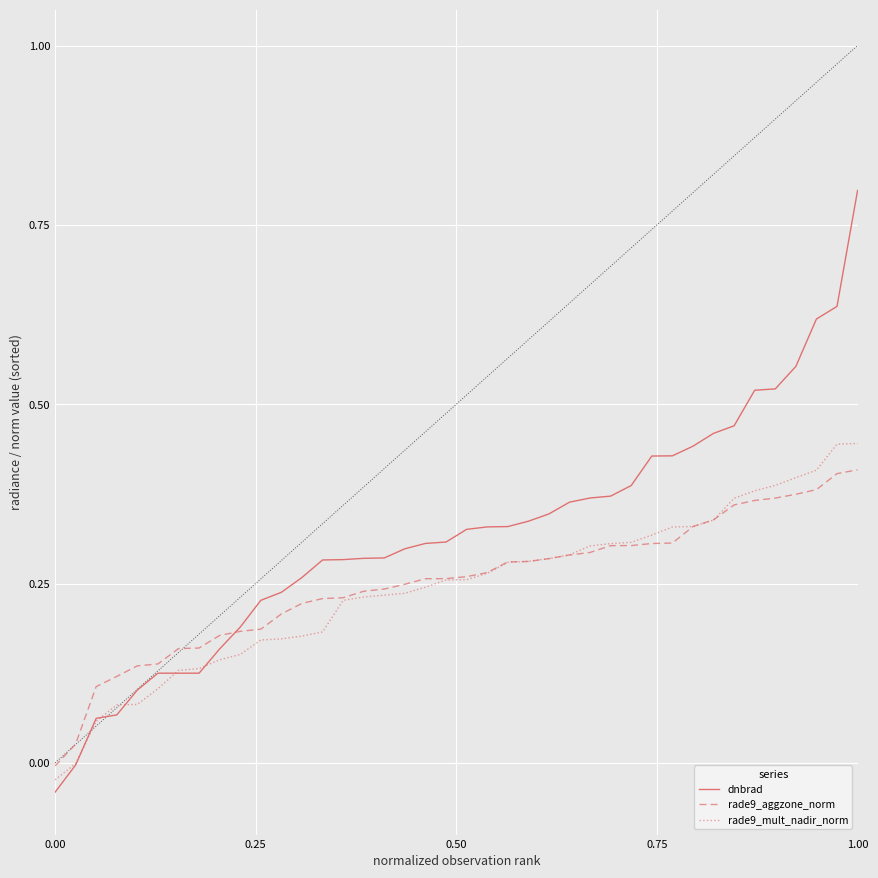

List the series in order of their peak value, lowest first.

rade9_aggzone_norm, rade9_mult_nadir_norm, dnbrad